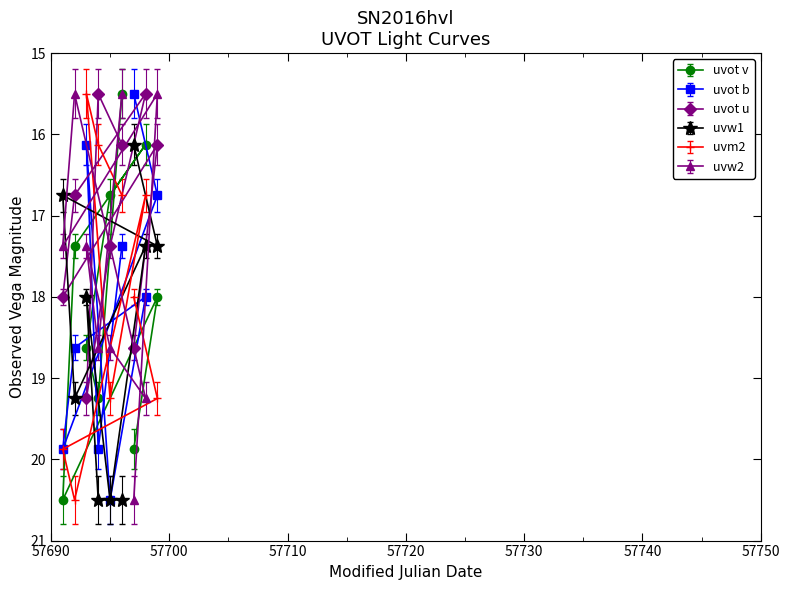

Is this an area chart (filled region under the line)?

No